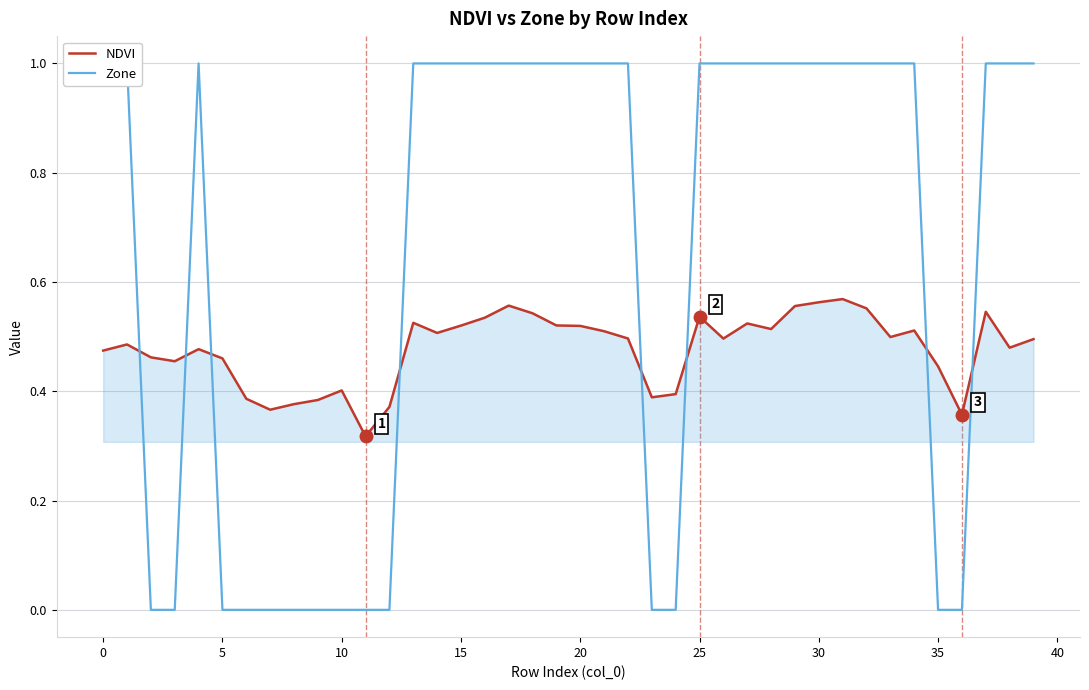

What are all the series names shown in the legend?

NDVI, Zone